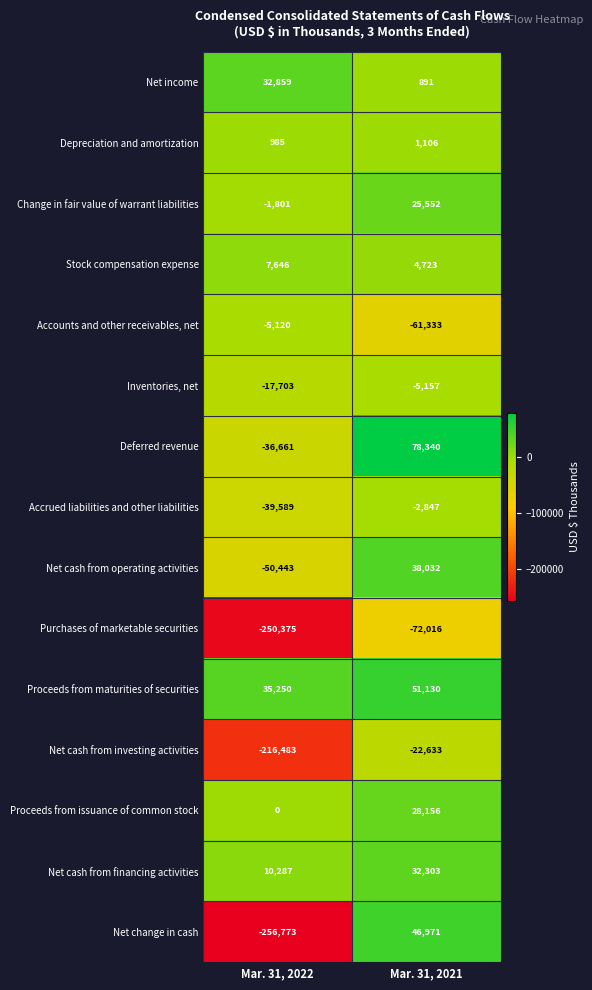

Between Mar. 31, 2022 and Mar. 31, 2021, which series saw the biggest shift?

Net change in cash